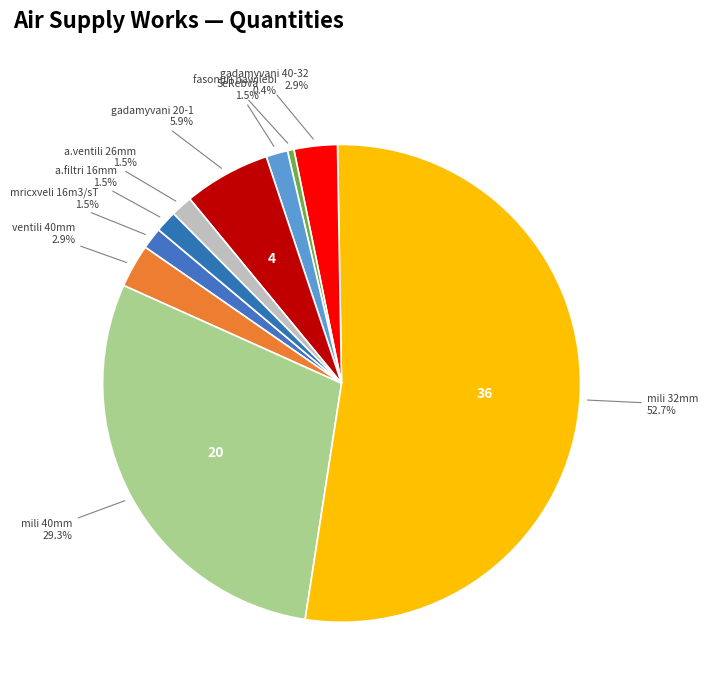

Which category has the smallest portion of the pie?

fasonuri nawilebi